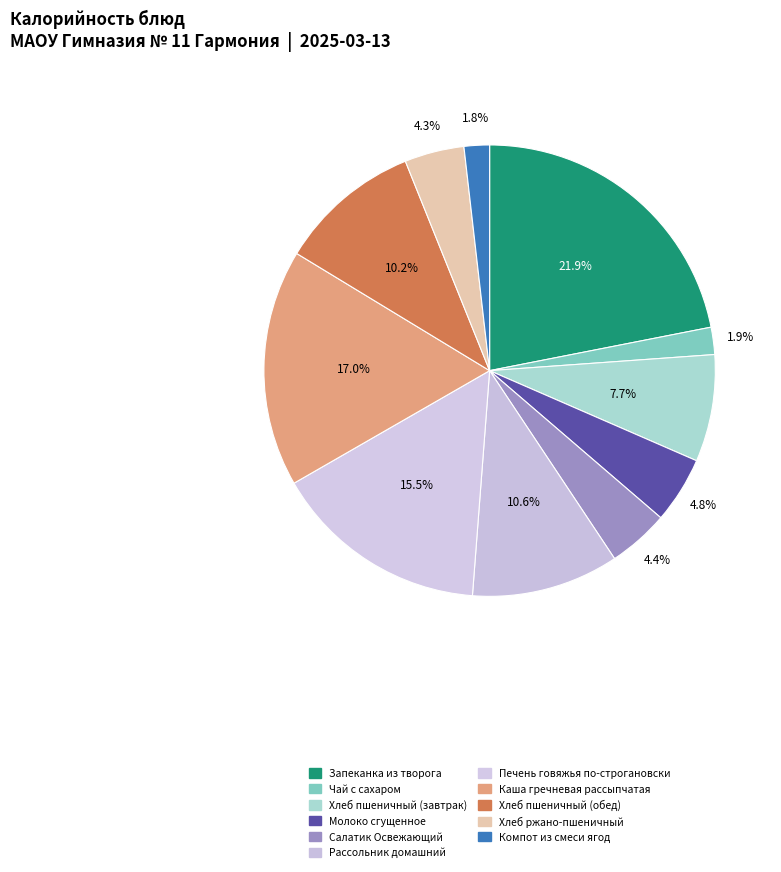

Is Салатик Освежающий the majority of the pie?

No